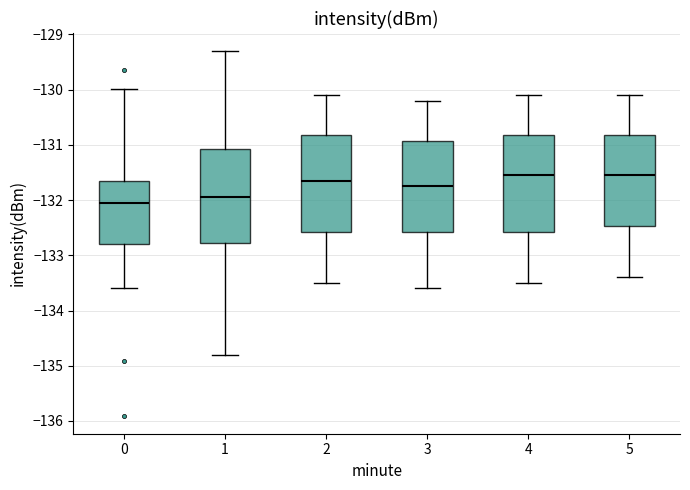

Reading left to right, read every box against the y-axis: the position of its median line, the range the box covers, and the ends of its whiskers. The values are not printed on the chart, so give them approximately, as read against the axis.

0: median -132.1, box -132.8 to -131.6, whiskers -133.6 to -130.0
1: median -131.9, box -132.8 to -131.1, whiskers -134.8 to -129.3
2: median -131.6, box -132.6 to -130.8, whiskers -133.5 to -130.1
3: median -131.7, box -132.6 to -130.9, whiskers -133.6 to -130.2
4: median -131.5, box -132.6 to -130.8, whiskers -133.5 to -130.1
5: median -131.5, box -132.5 to -130.8, whiskers -133.4 to -130.1